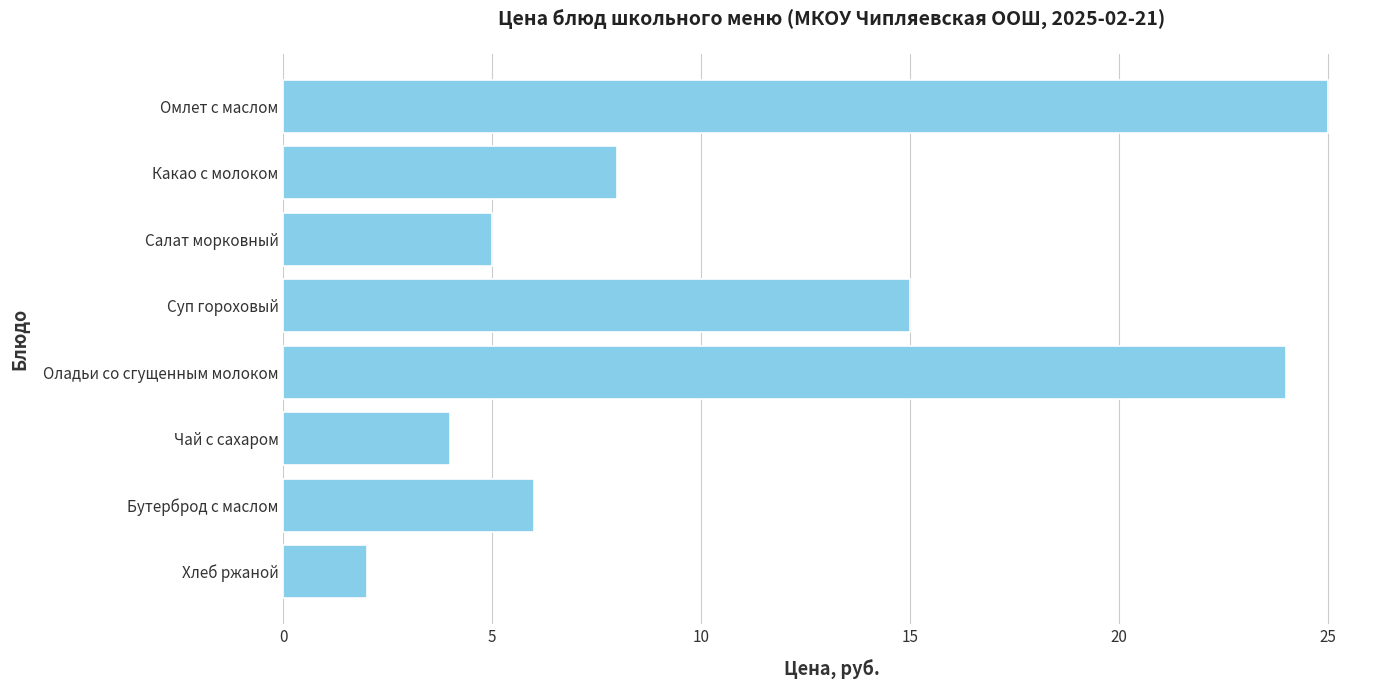

Is it true that the value at Чай с сахаром is 6?

False